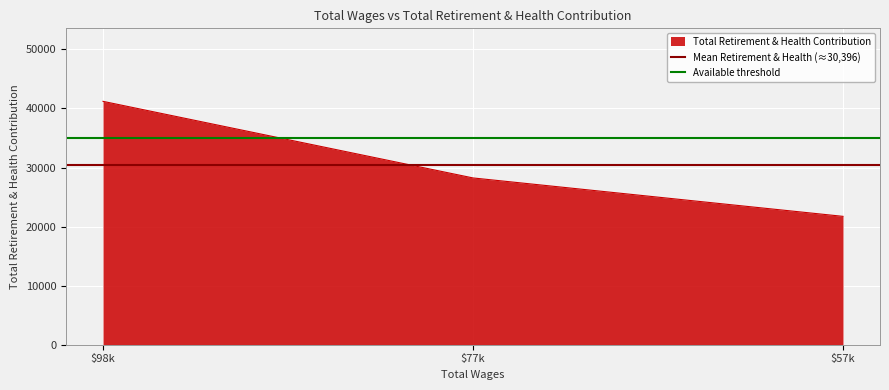

The value of Total Retirement & Health Contribution at $77k is 15532. True or false?

False